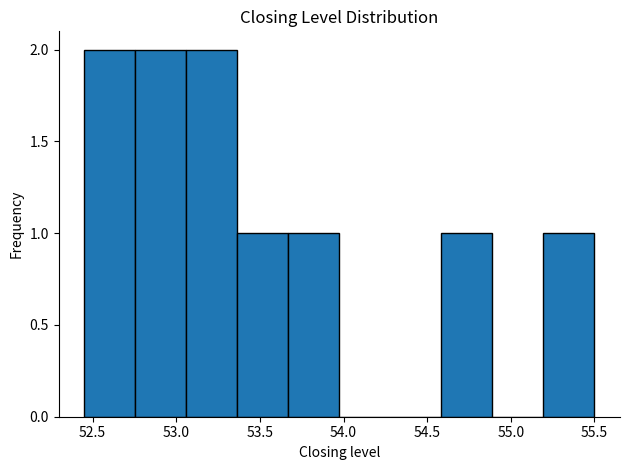

Reading left to right, list every bar in this chart as the range it spans on the x-axis followed by its height. Neither the bar edges nor the heights are printed on the chart, so give them approximately, as read against the axes.

52.450 to 52.755: 2
52.755 to 53.060: 2
53.060 to 53.365: 2
53.365 to 53.670: 1
53.670 to 53.975: 1
53.975 to 54.280: 0
54.280 to 54.585: 0
54.585 to 54.890: 1
54.890 to 55.195: 0
55.195 to 55.500: 1